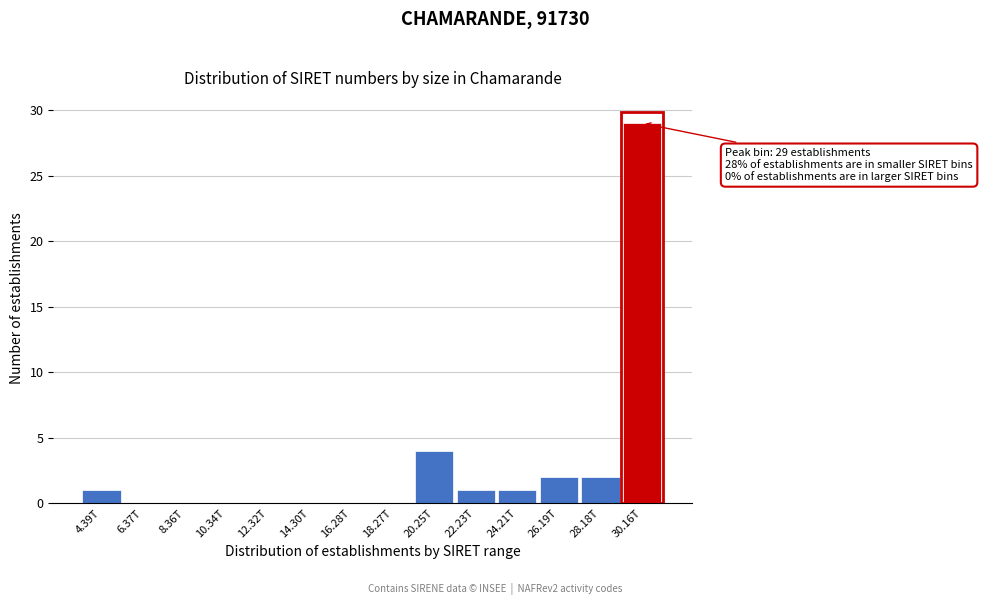

Reading left to right, transcribe all the data shown in this chart.

4.39T=1	6.37T=0	8.36T=0	10.34T=0	12.32T=0	14.30T=0	16.28T=0	18.27T=0	20.25T=4	22.23T=1	24.21T=1	26.19T=2	28.18T=2	30.16T=29